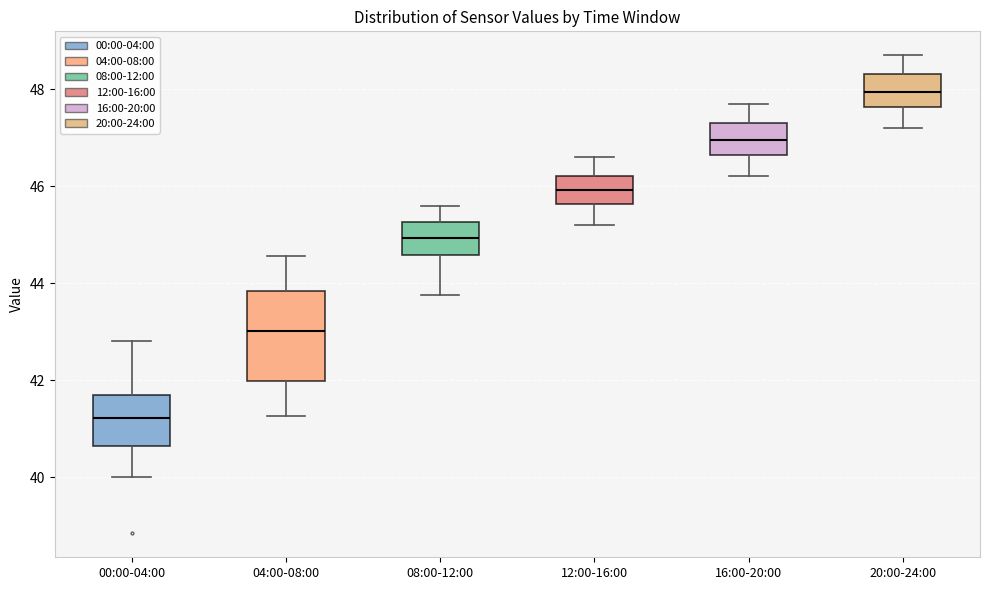

Reading left to right, transcribe this box plot: for each box, give where its median line is, the range the box spans, and where its two whiskers end, as read against the y-axis. The values are not printed on the chart, so give them approximately, as read against the axis.

00:00-04:00: median 41.2, box 40.6 to 41.6, whiskers 40.0 to 42.8
04:00-08:00: median 43.0, box 42.0 to 43.8, whiskers 41.2 to 44.6
08:00-12:00: median 45.0, box 44.6 to 45.2, whiskers 43.8 to 45.6
12:00-16:00: median 46.0, box 45.6 to 46.2, whiskers 45.2 to 46.6
16:00-20:00: median 47.0, box 46.6 to 47.4, whiskers 46.2 to 47.8
20:00-24:00: median 48.0, box 47.6 to 48.4, whiskers 47.2 to 48.8